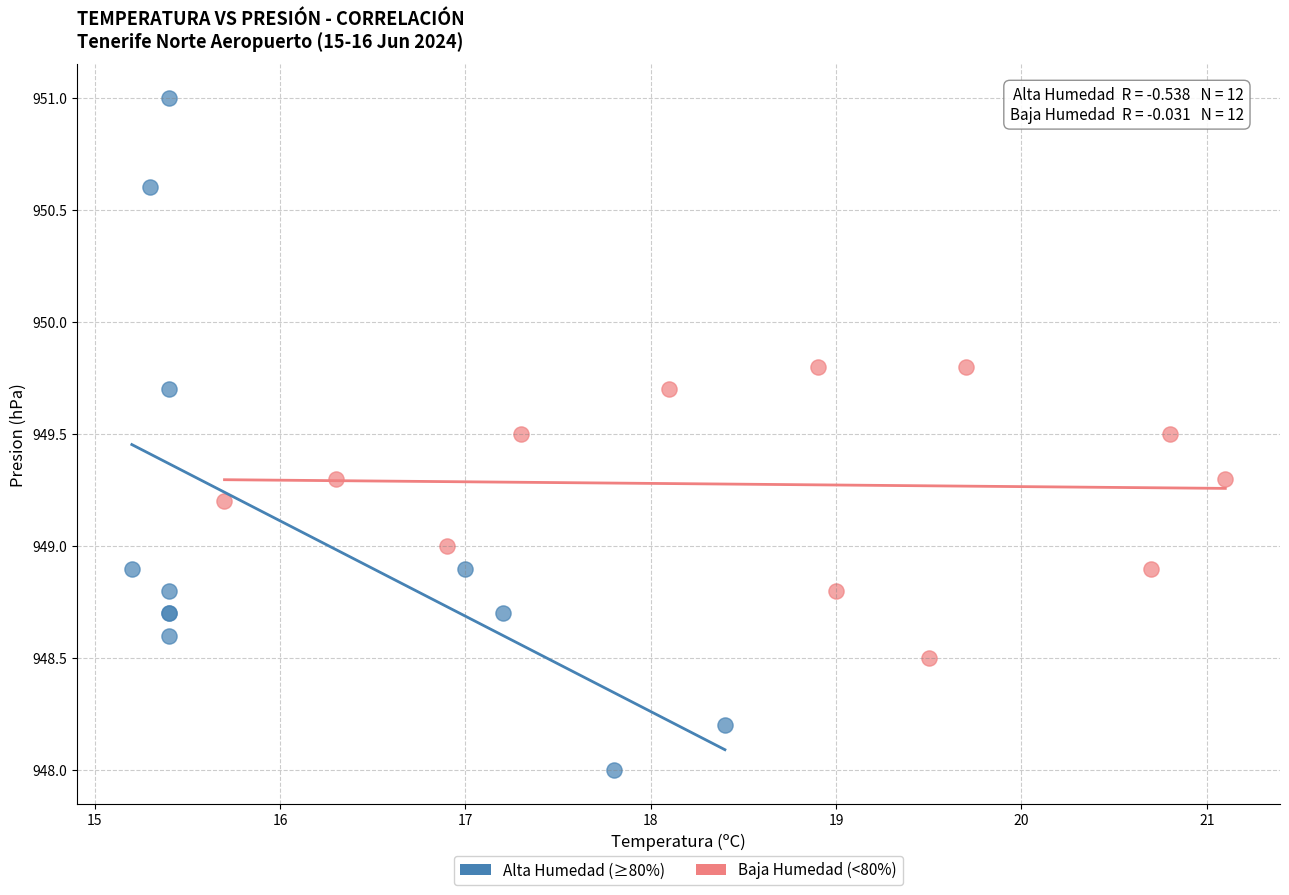

Which series reaches the maximum Y coordinate?

Alta Humedad (≥80%)